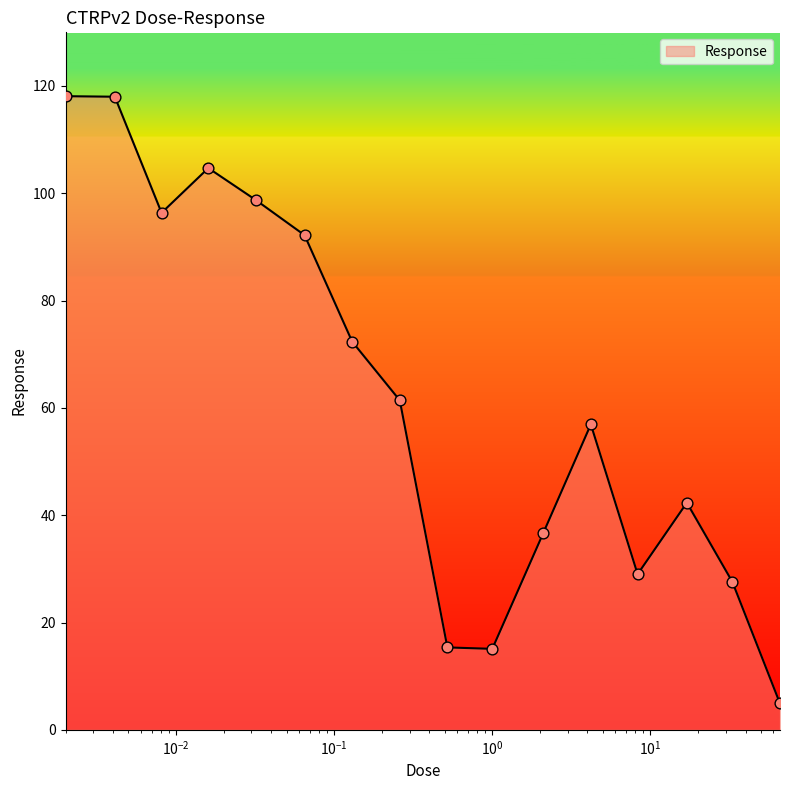

What is the difference between the maximum and minimum values?

113.2